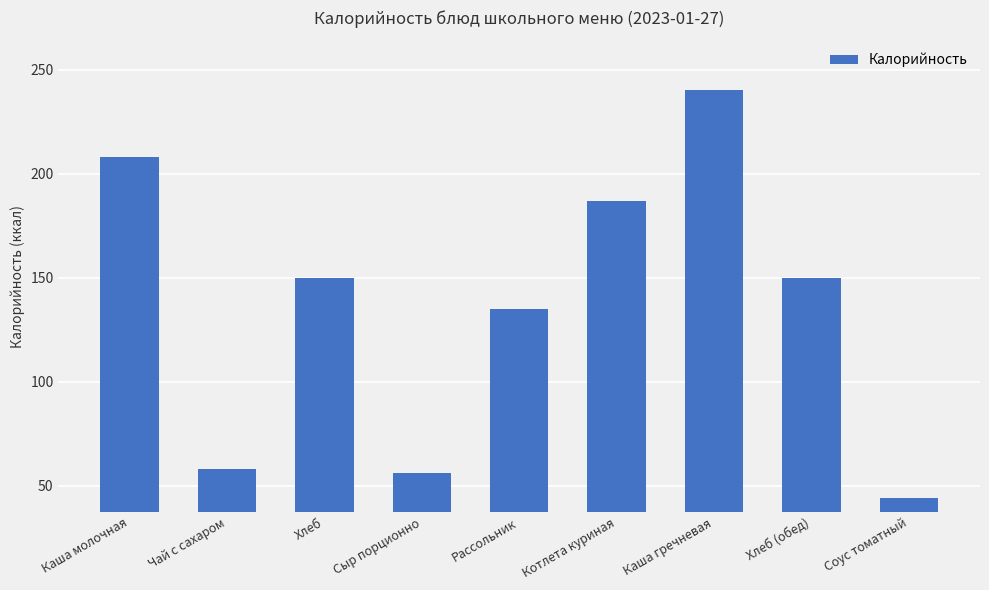

How many bars are there in total?

9